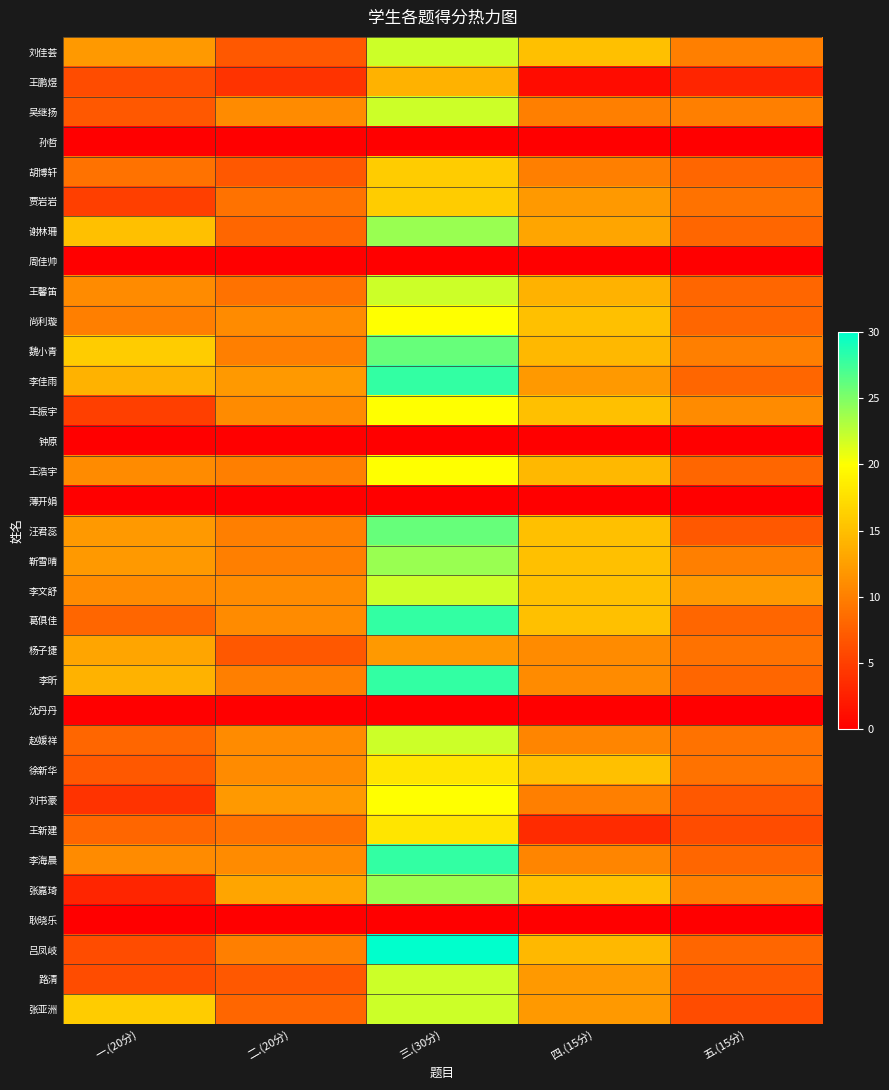

How many distinct data groups are displayed?

33